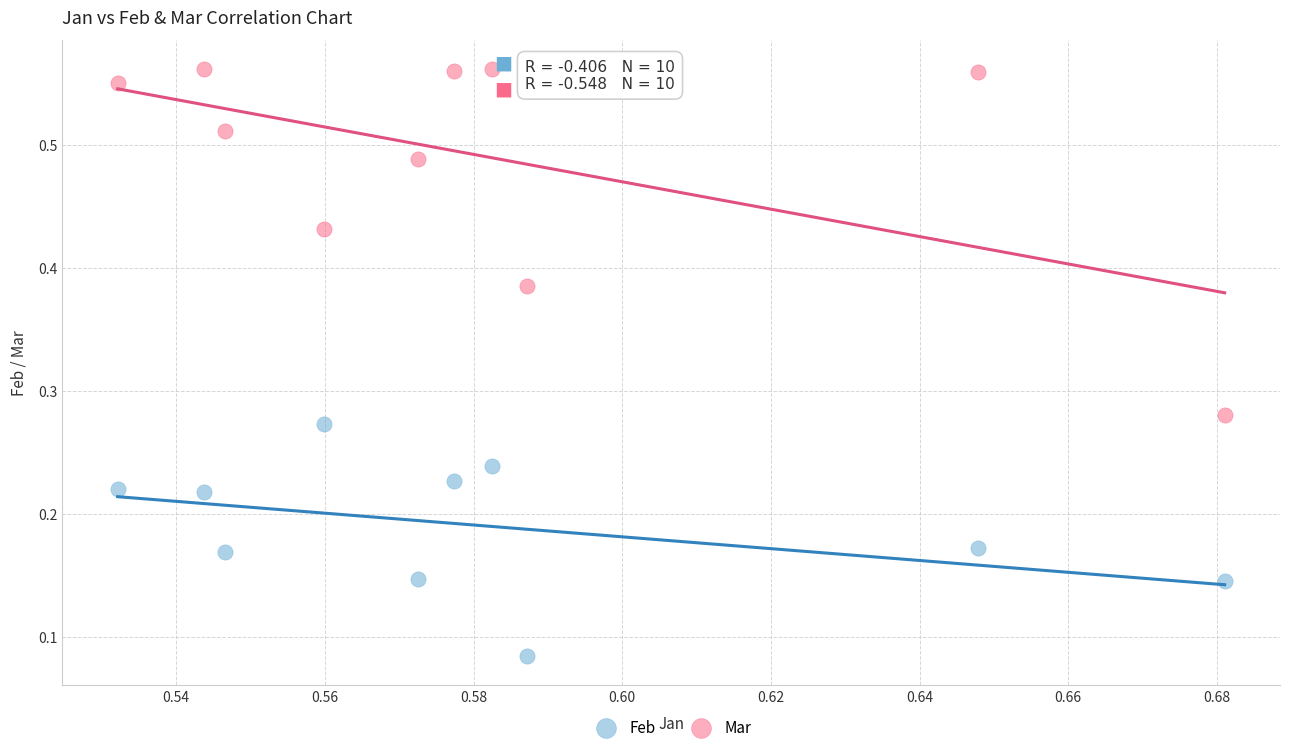

Which series has the widest spread of Y values?

Mar